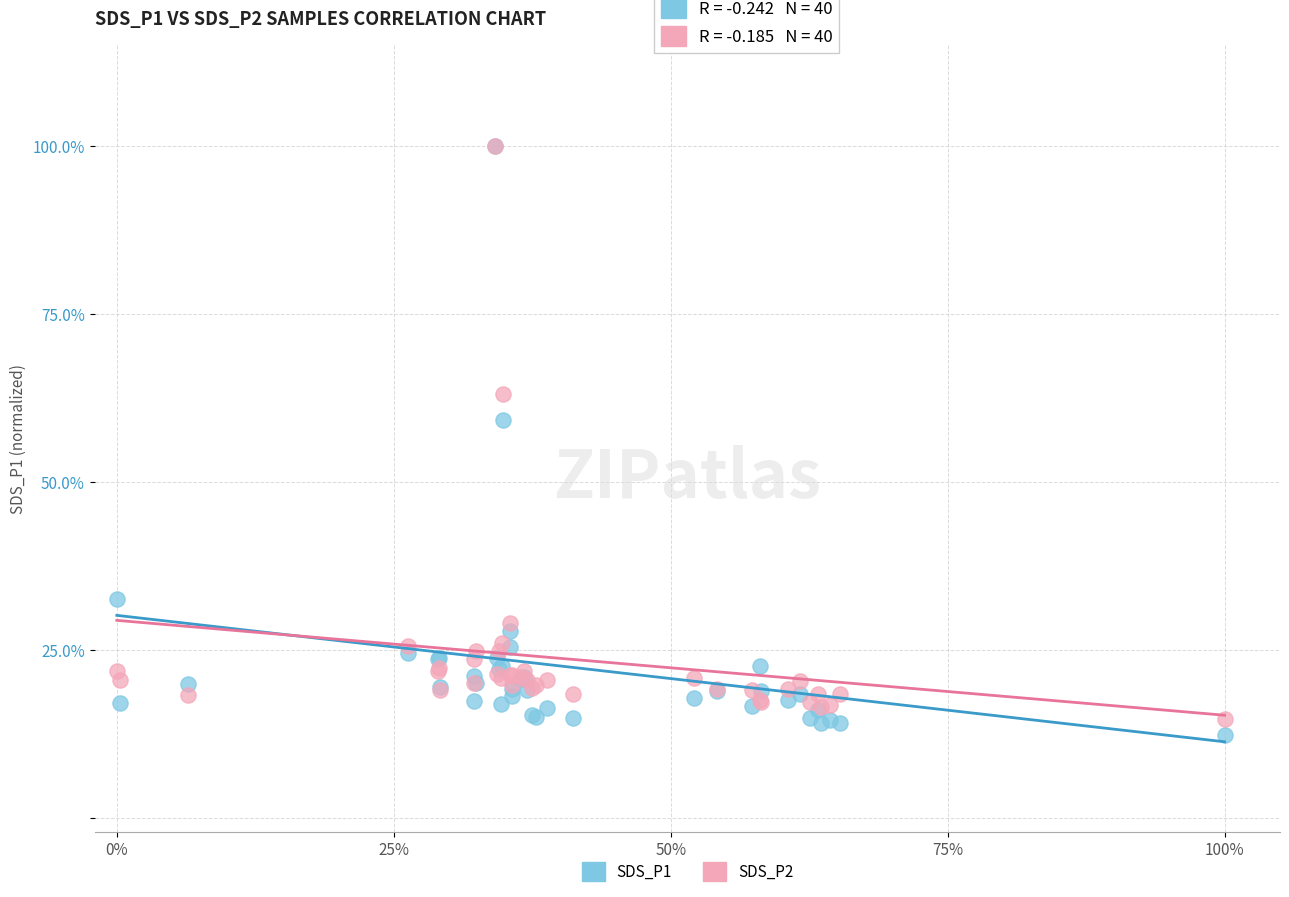

What are all the series names shown in the legend?

SDS_P1, SDS_P2